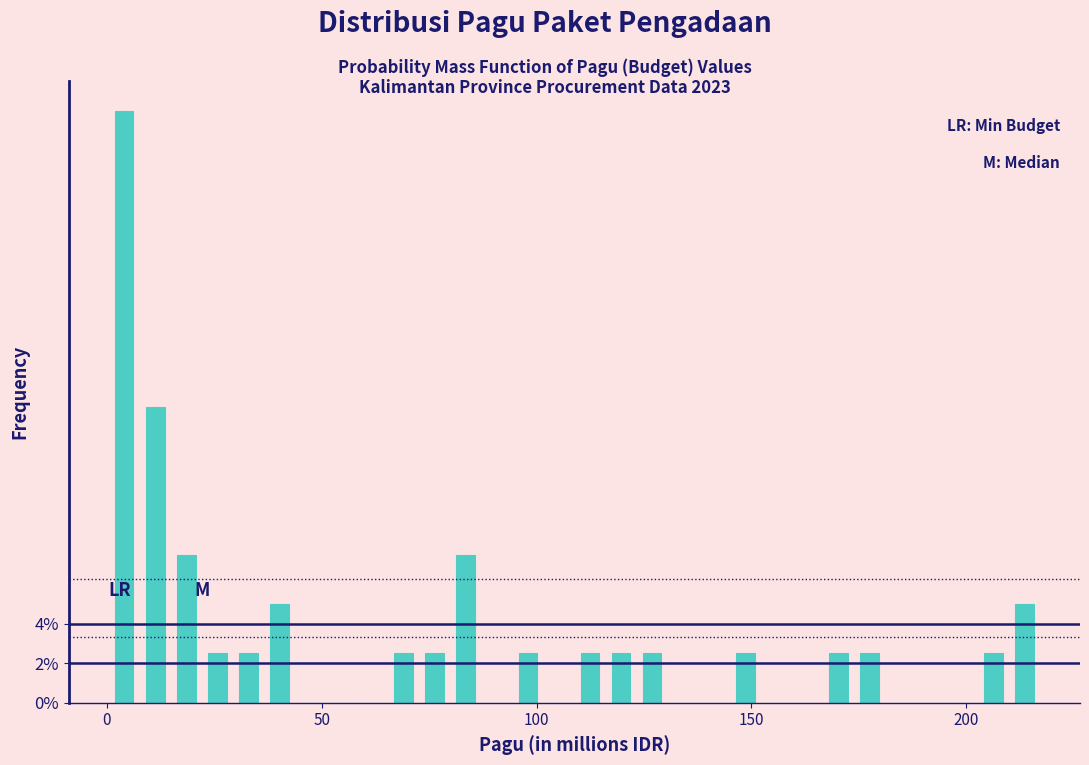

Around what value on the x-axis is the tallest bar? Give the approximate position of its centre, as read against the axis.

5